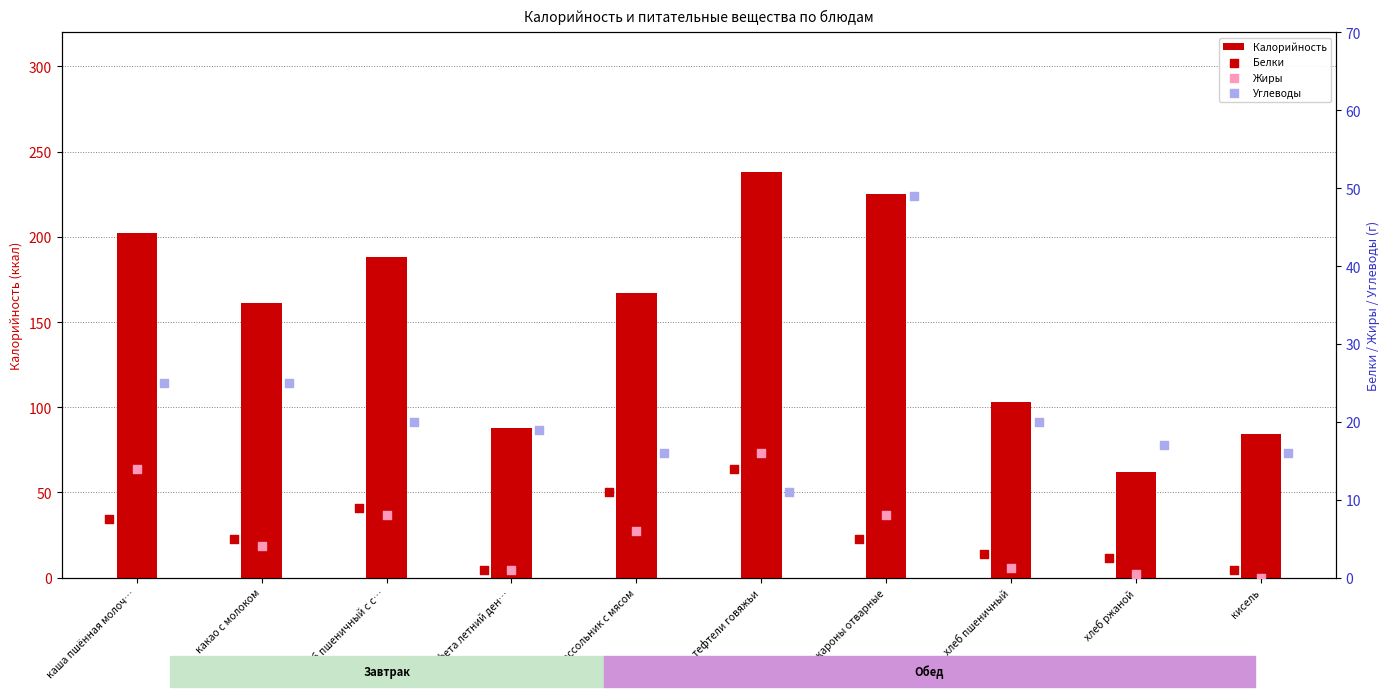

Which series reaches the minimum Y coordinate?

Жиры